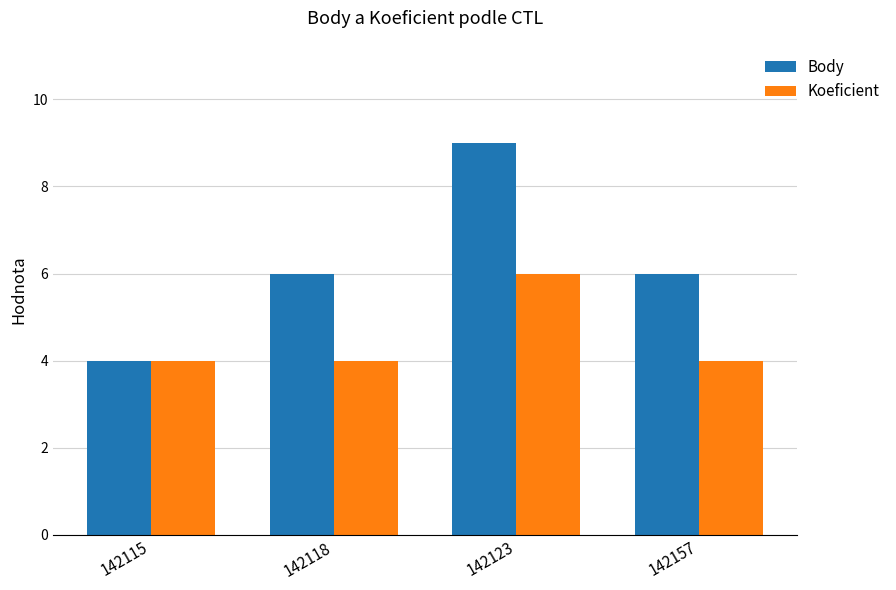

Are the bars grouped side by side (vs. stacked)?

Yes